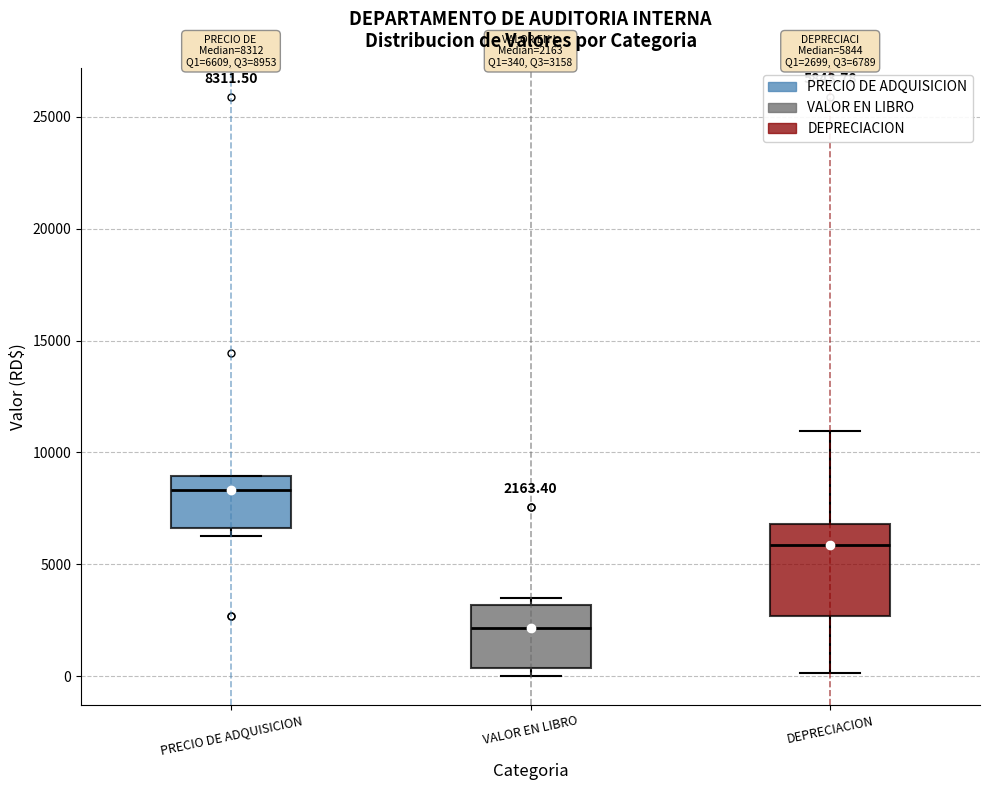

Which box has the highest median line?

PRECIO DE ADQUISICION